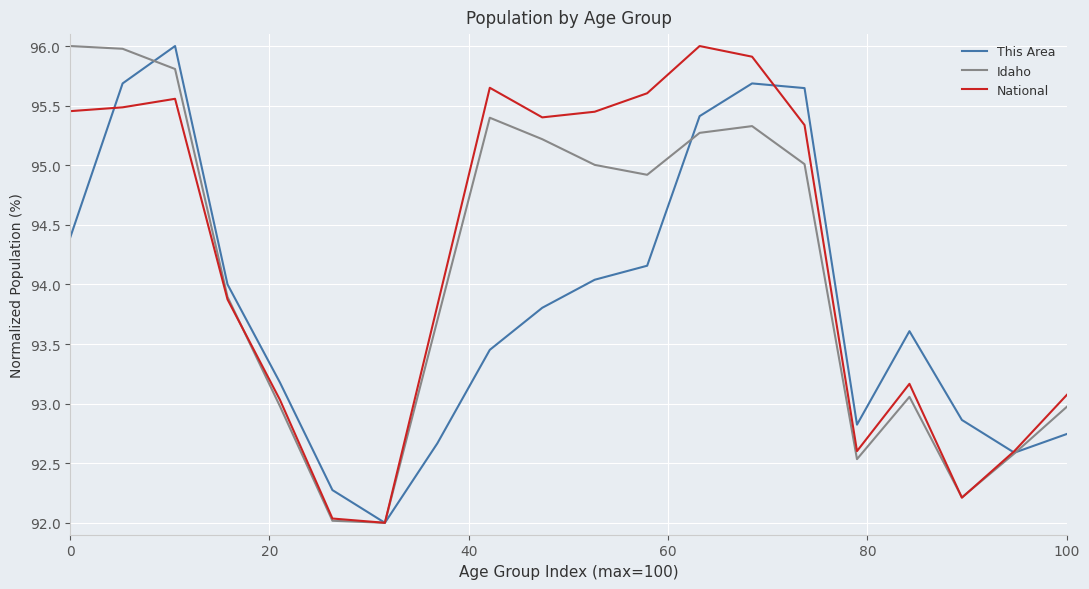

What is the maximum value shown in the chart?

96.0